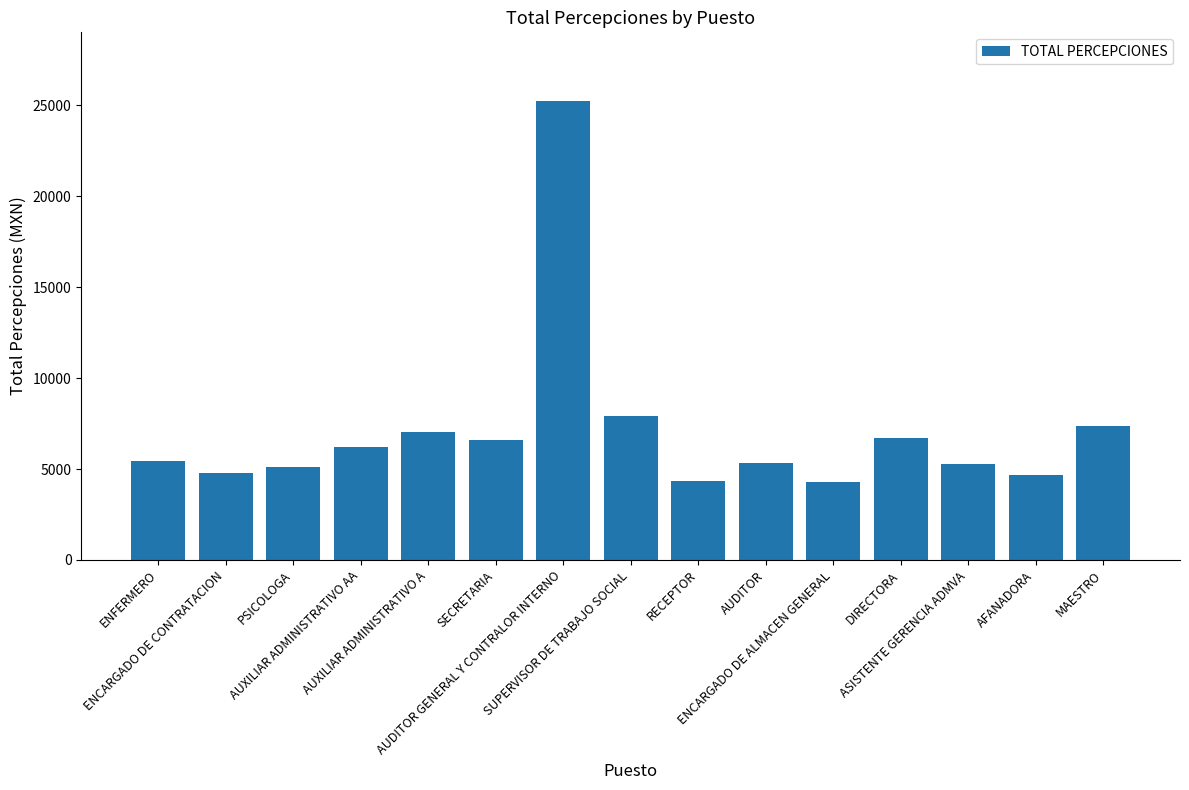

What is the sum of all values?

106283.8